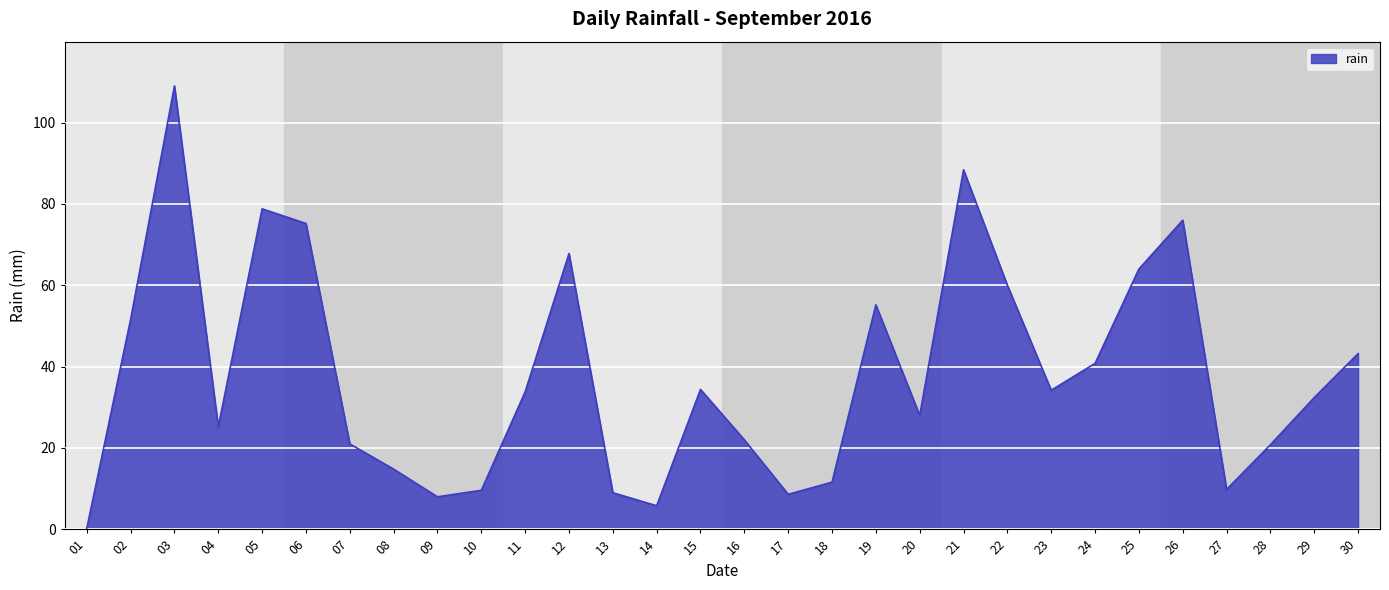

How many categories are shown in the chart?

30